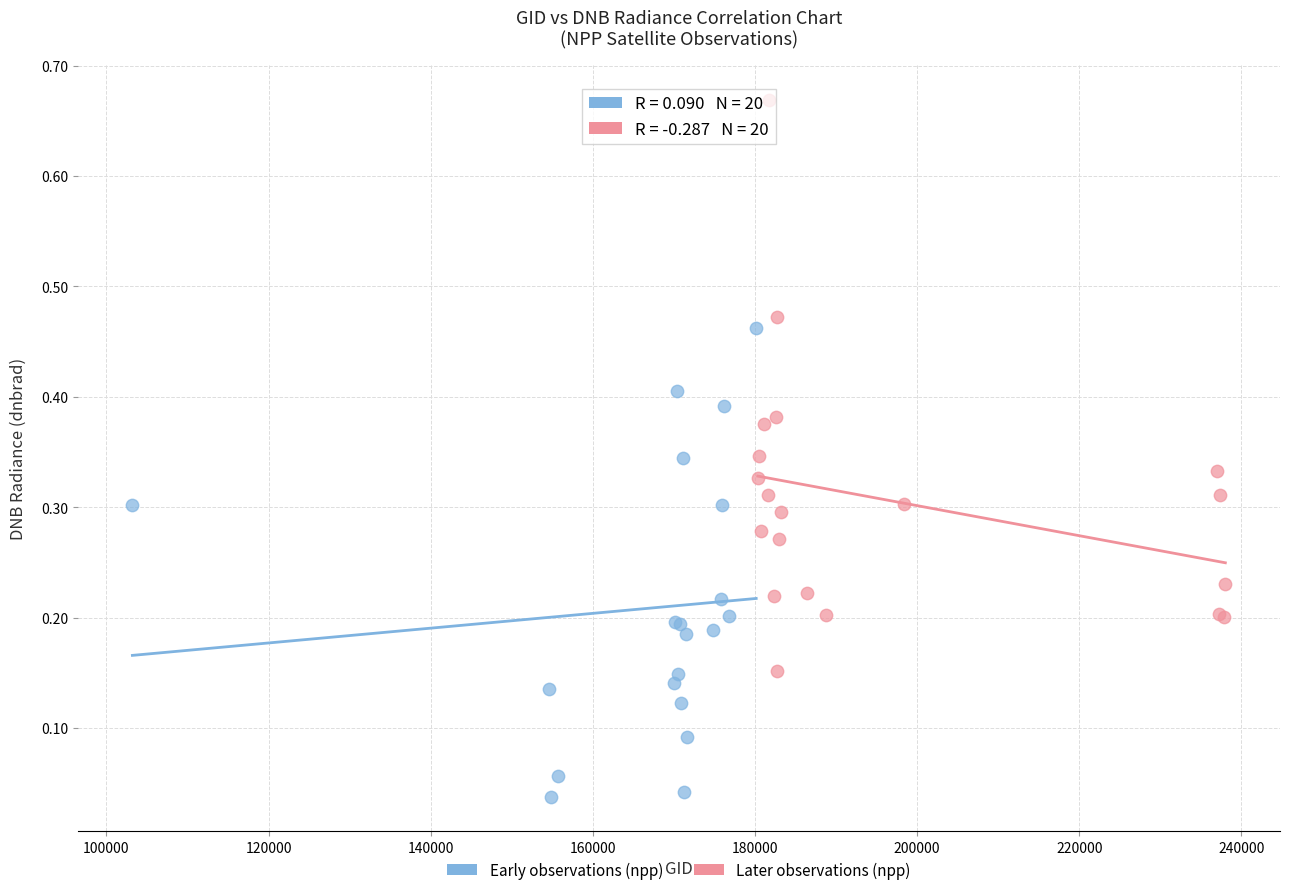

Which series reaches the minimum Y coordinate?

Early observations (npp)